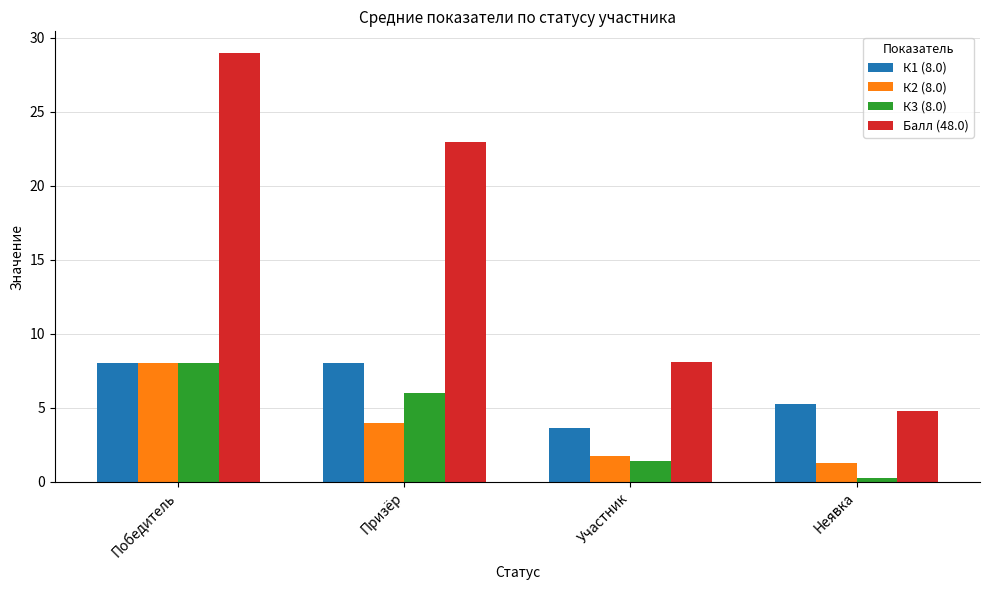

At which label does К3 (8.0) reach its peak?

Победитель